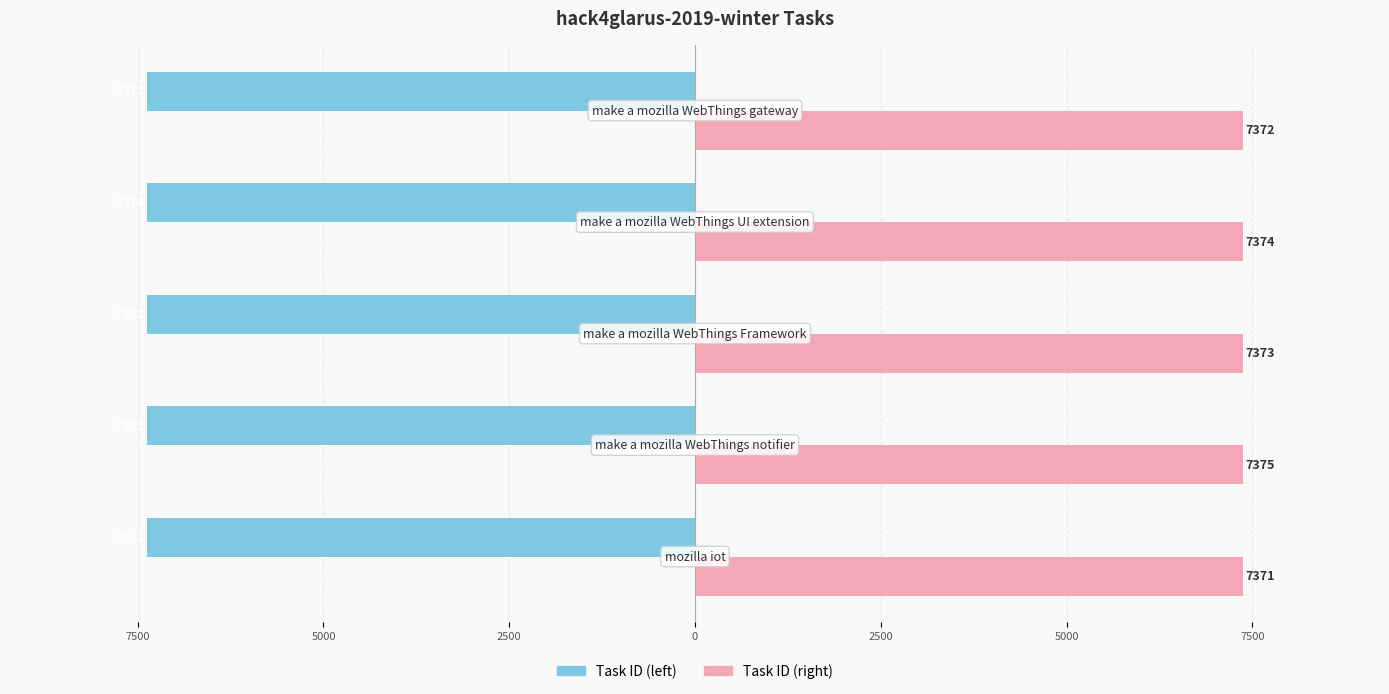

What is the value of the Task ID (right) bar at the 4th from the left?

7374